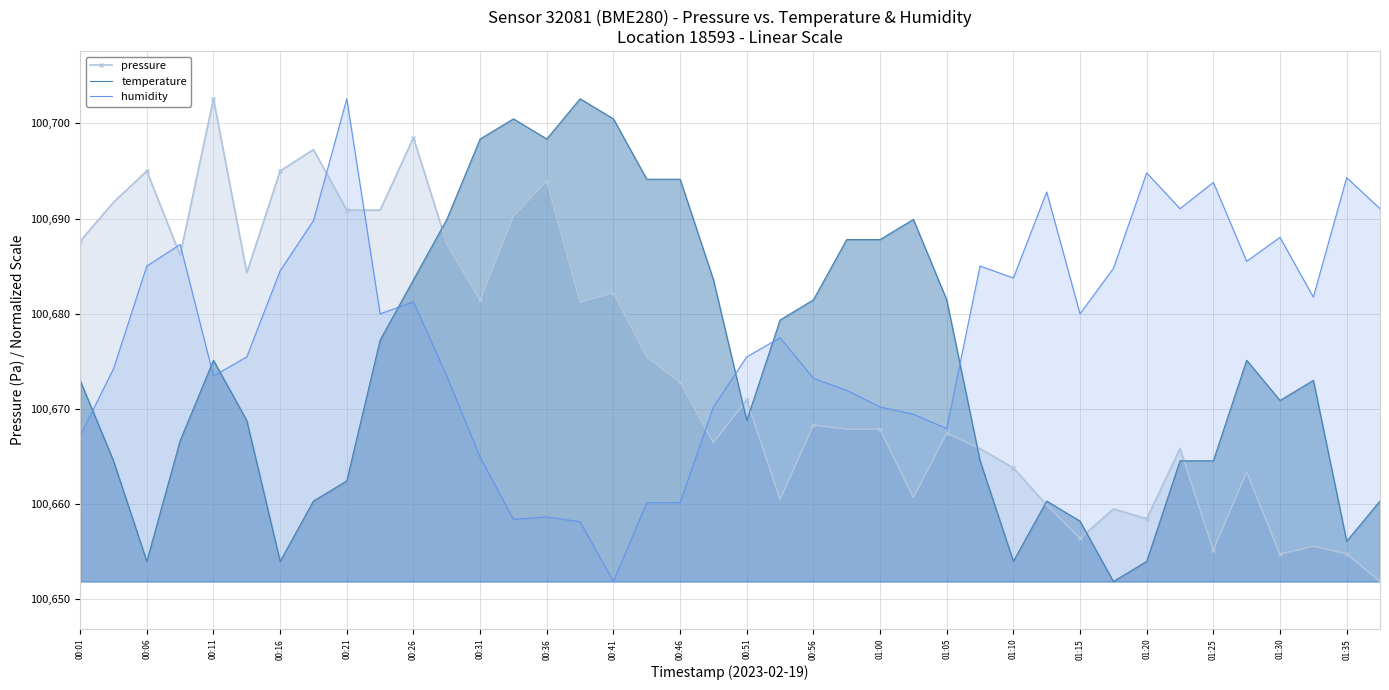

How many data points in pressure are above 100670?

20